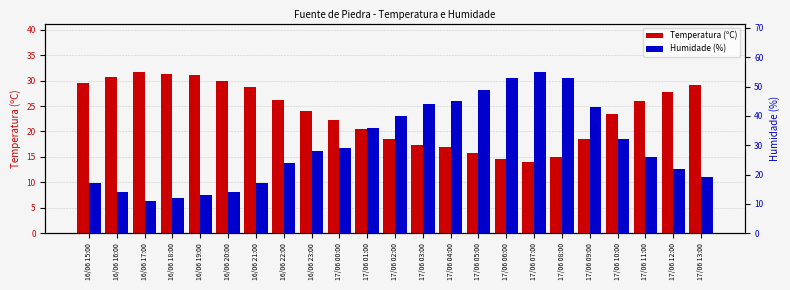

Rank the series at 16/06 23:00 from highest to lowest value.

Humidade (%), Temperatura (ºC)